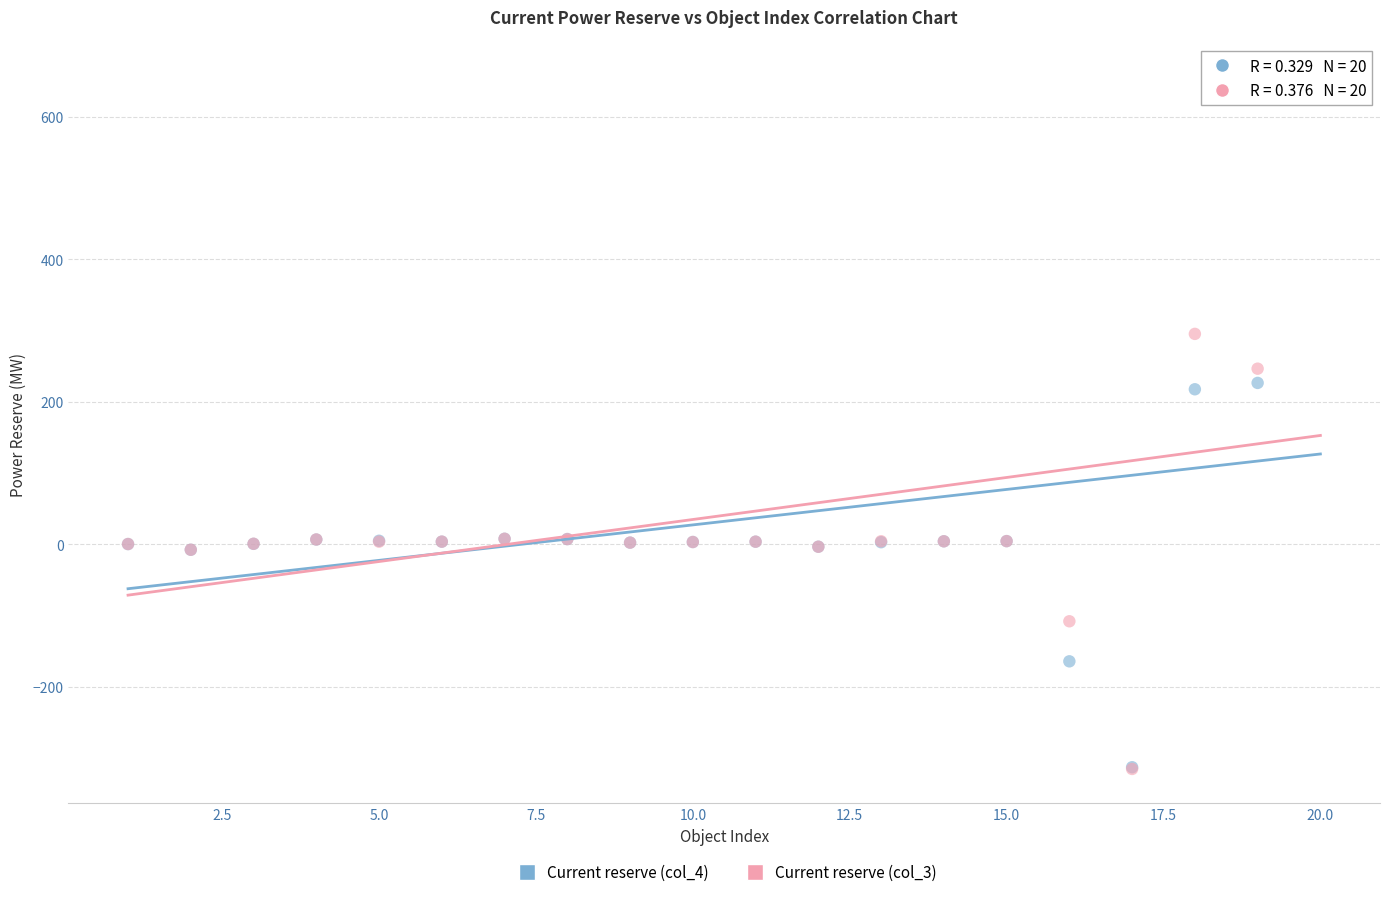

Which series contains the highest Y value?

Current reserve (col_3)